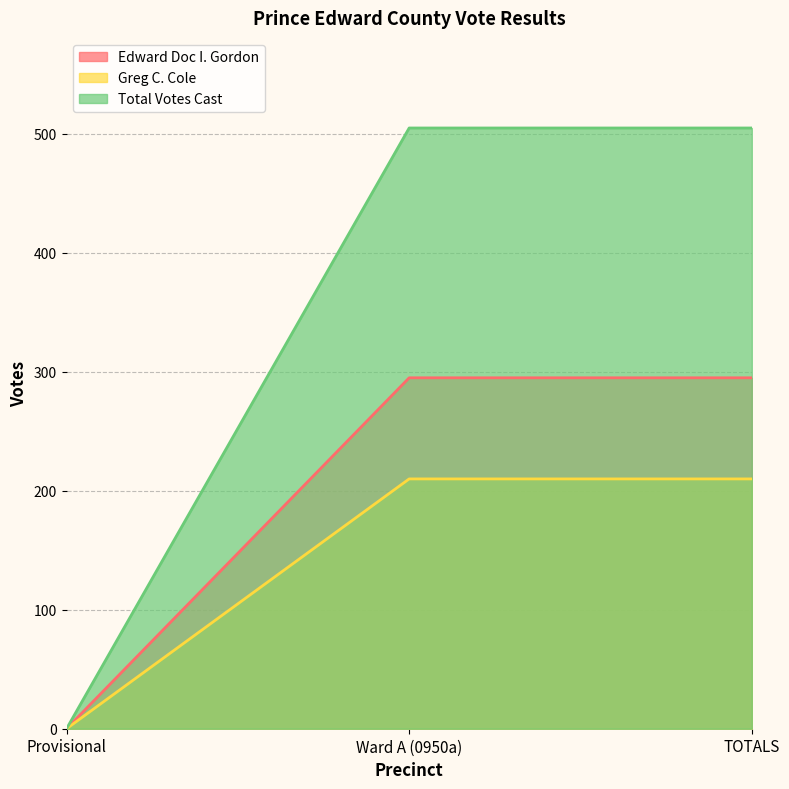

The value of Edward Doc I. Gordon at Ward A (0950a) is 295. True or false?

True